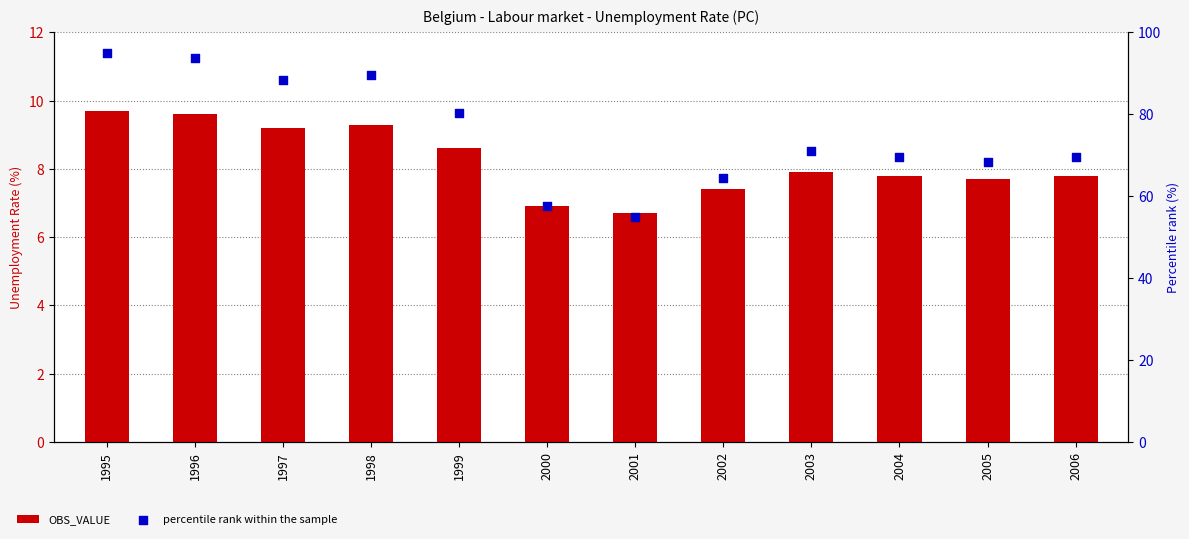

At how many categories does at least one series exceed 51?

12